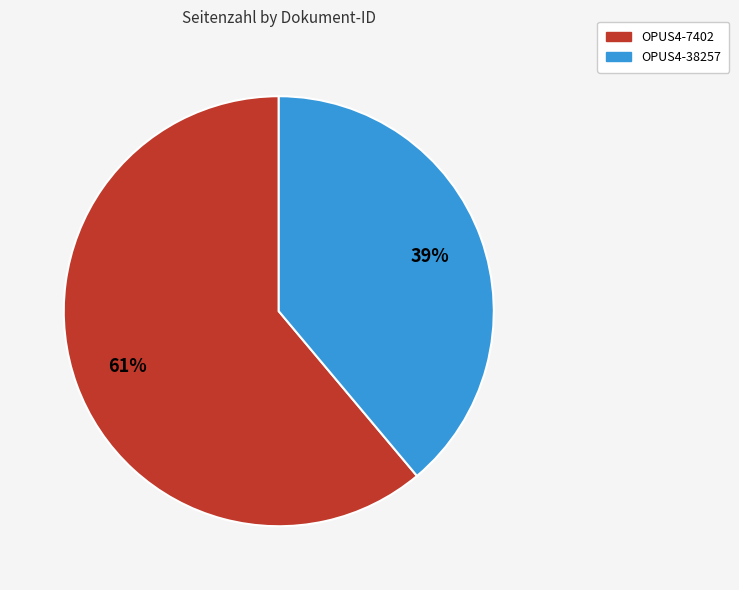

How many slices are in this pie chart?

2